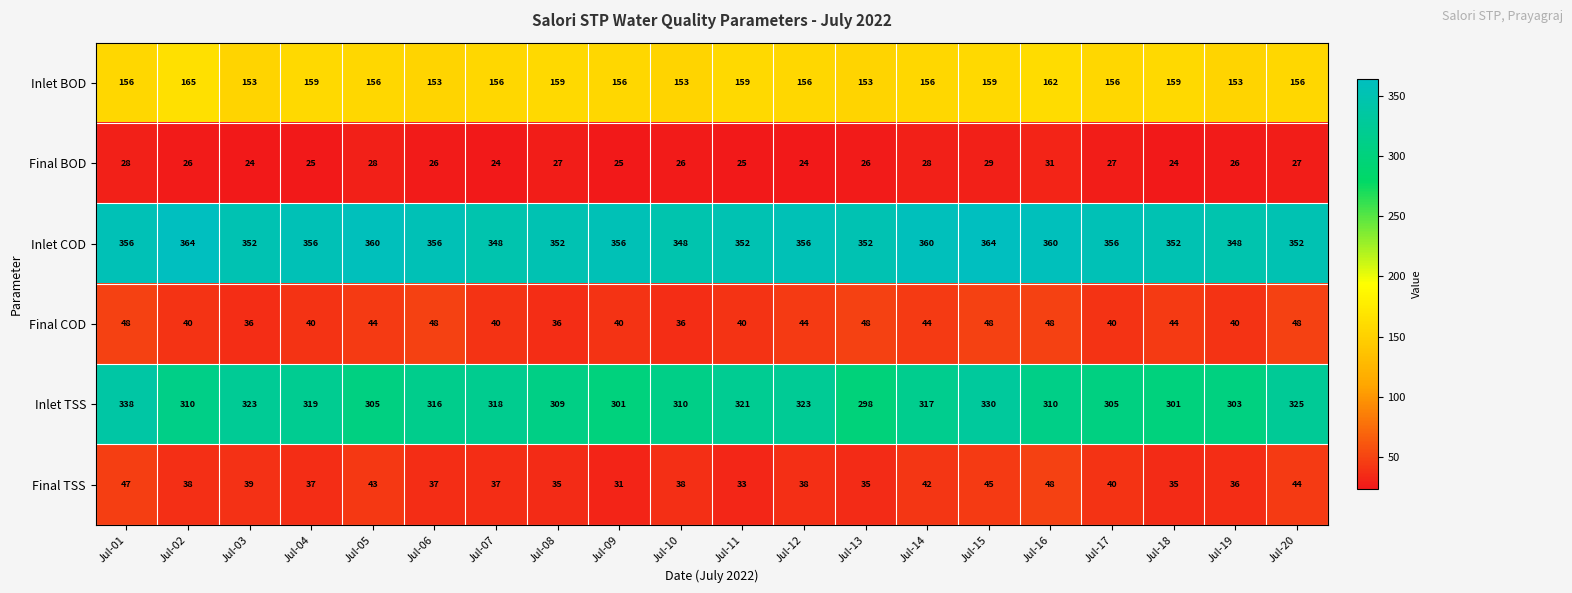

What is the difference between the maximum and second lowest values in the Final BOD series?

7